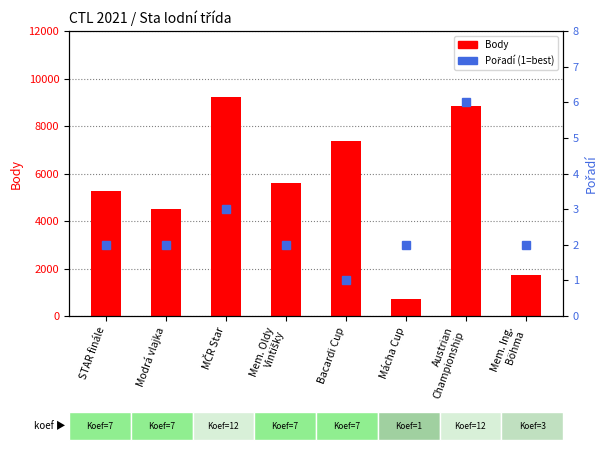

What are all the series names shown in the legend?

Body, Pořadí